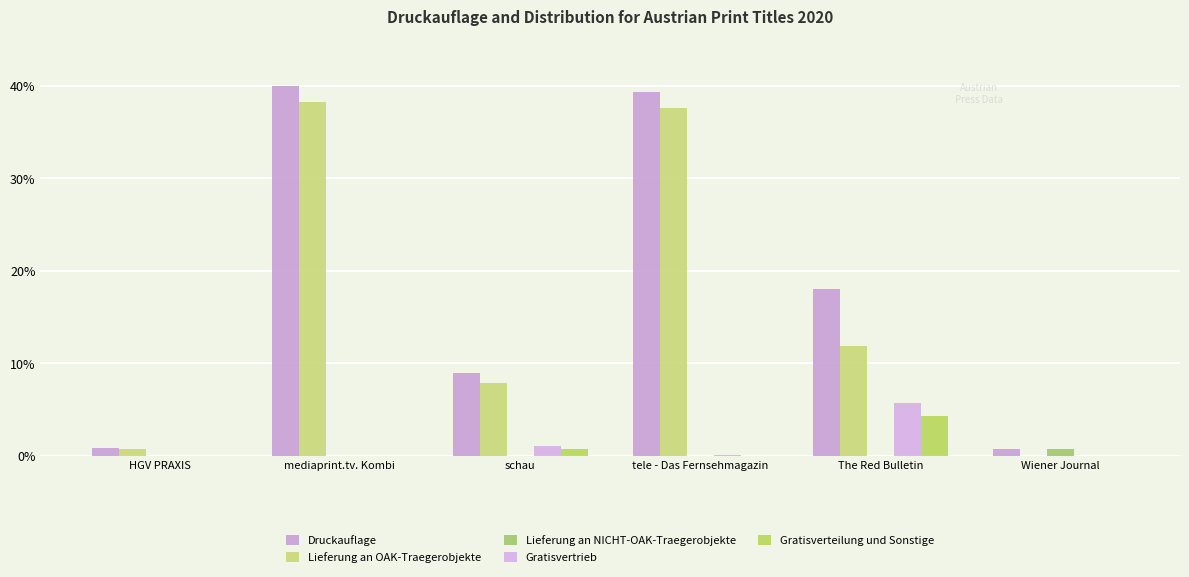

At which category is the sum across all series the highest?

mediaprint.tv. Kombi